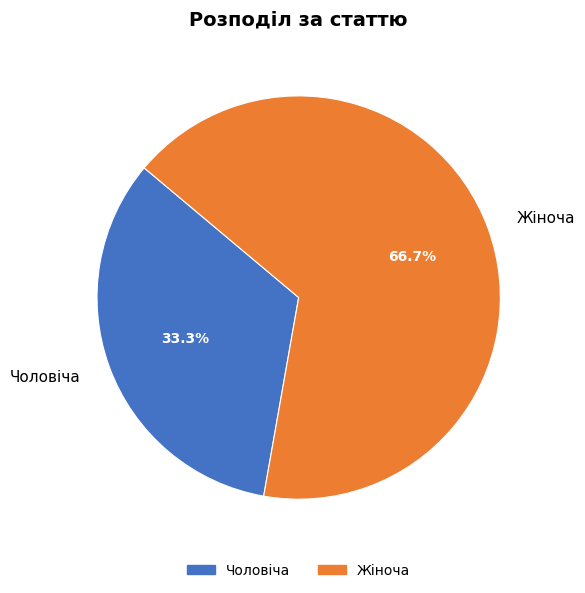

What portion of the pie excludes Жіноча?

33.3%